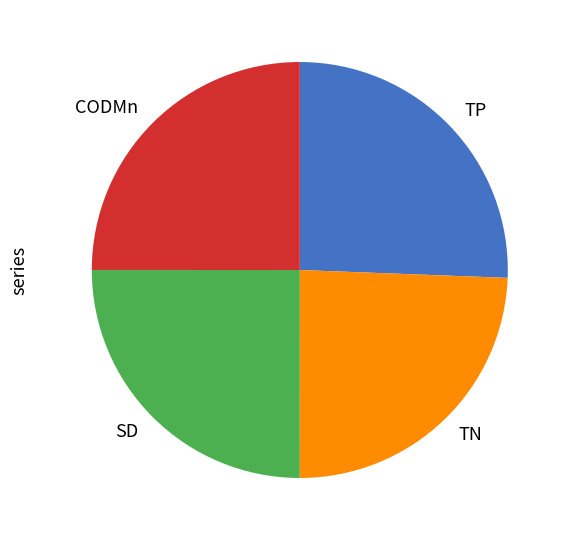

Between CODMn and TP, which is larger?

TP